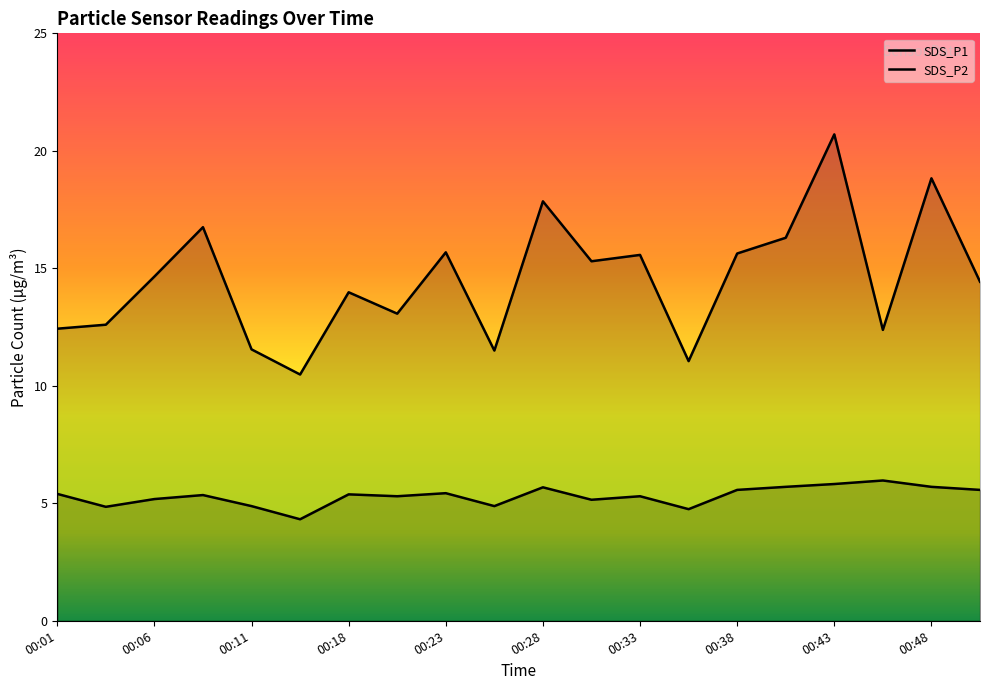

What is the spread (max minus min) of values at 00:18?

8.6